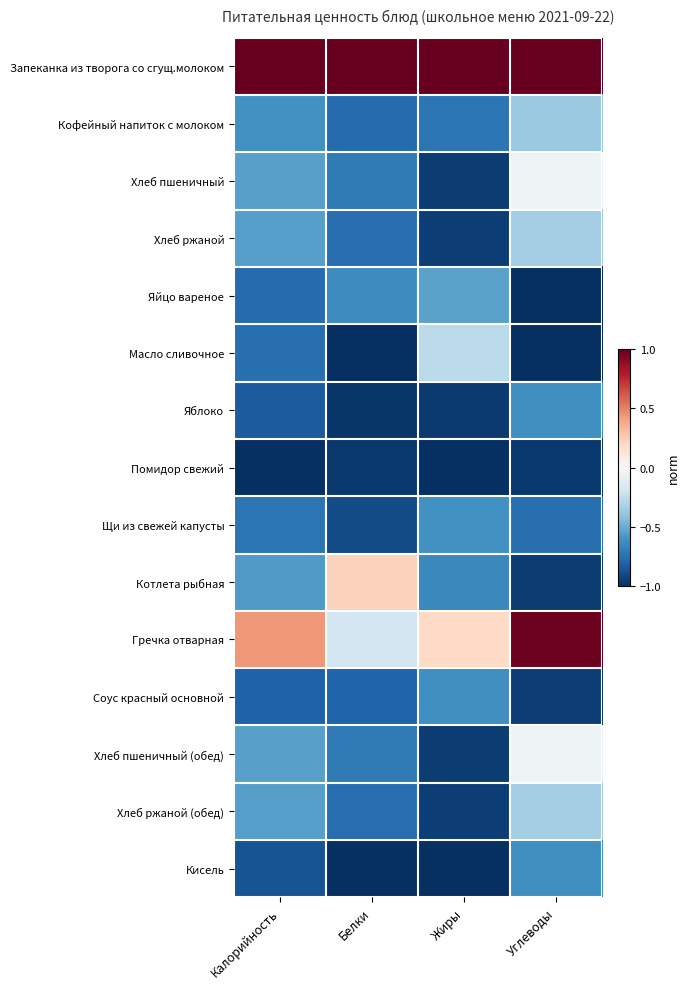

At Углеводы, list the series in order from largest to smallest.

Запеканка из творога со сгущ.молоком, Гречка отварная, Хлеб пшеничный, Хлеб пшеничный (обед), Хлеб ржаной, Хлеб ржаной (обед), Кофейный напиток с молоком, Яблоко, Кисель, Щи из свежей капусты, Соус красный основной, Котлета рыбная, Помидор свежий, Яйцо вареное, Масло сливочное